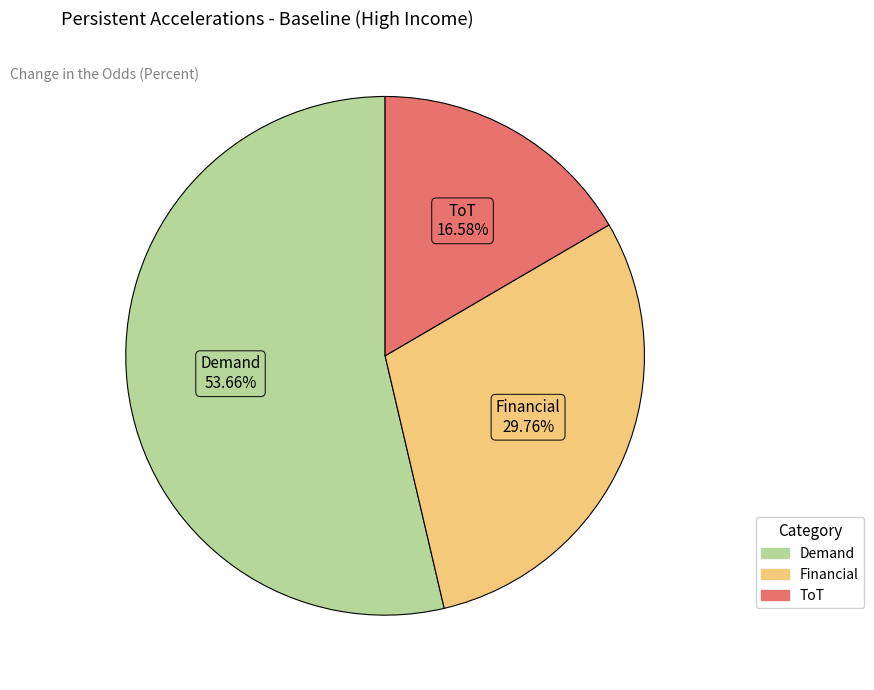

To the nearest percent, what percentage of the pie is Financial?

30%